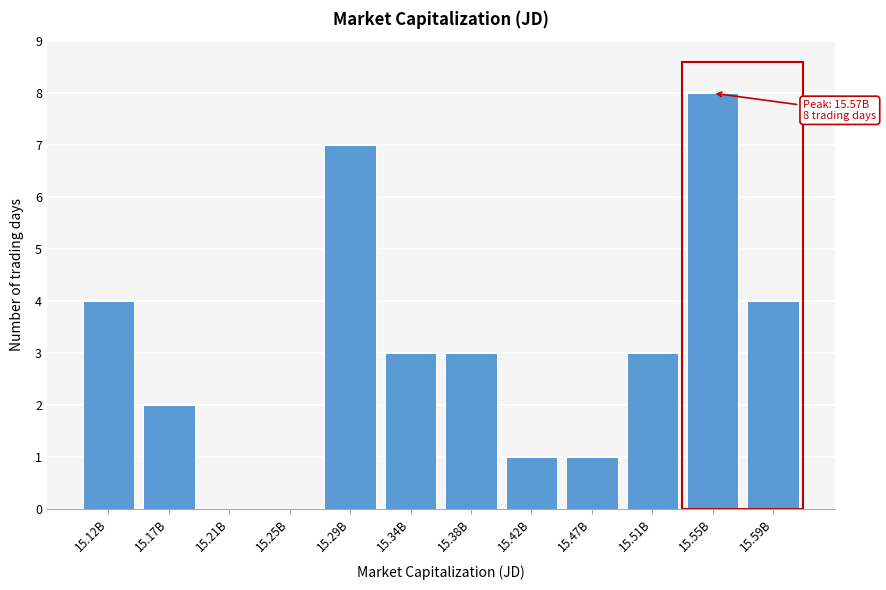

Reading left to right, transcribe all the data shown in this chart.

15.12B=4	15.17B=2	15.21B=0	15.25B=0	15.29B=7	15.34B=3	15.38B=3	15.42B=1	15.47B=1	15.51B=3	15.55B=8	15.59B=4